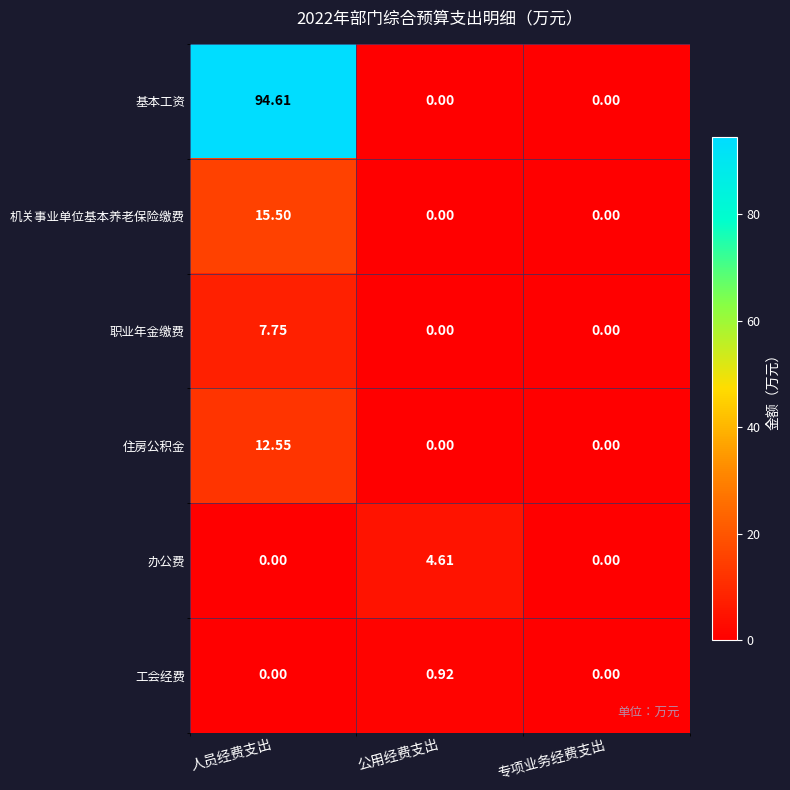

At how many categories does at least one series exceed 34?

1